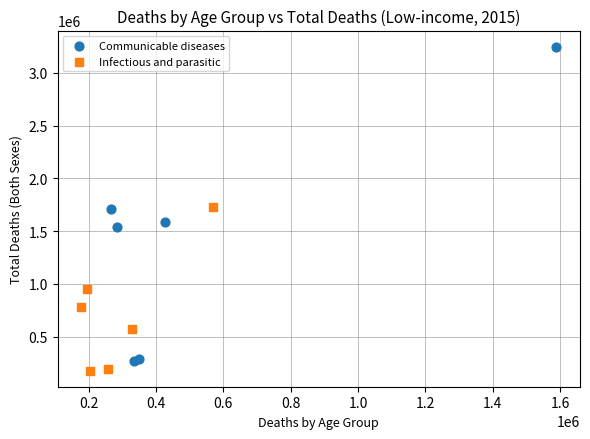

Which series has the largest Y range (max minus min)?

Communicable diseases